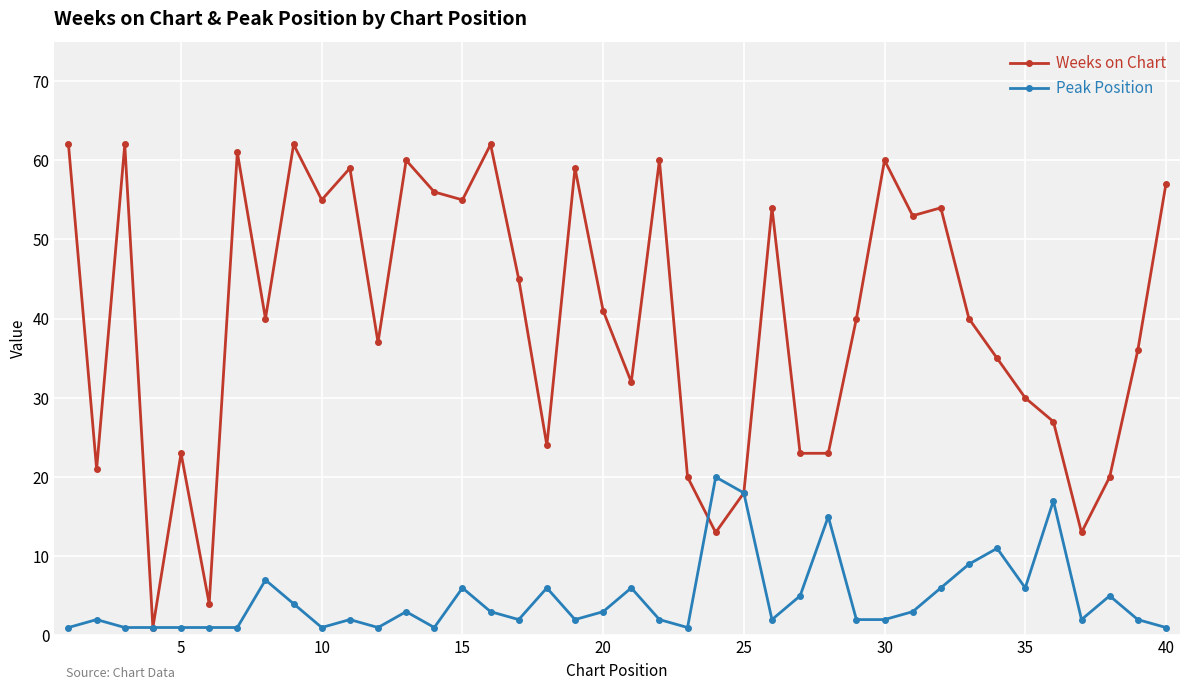

Which series has the largest total across all categories?

Weeks on Chart